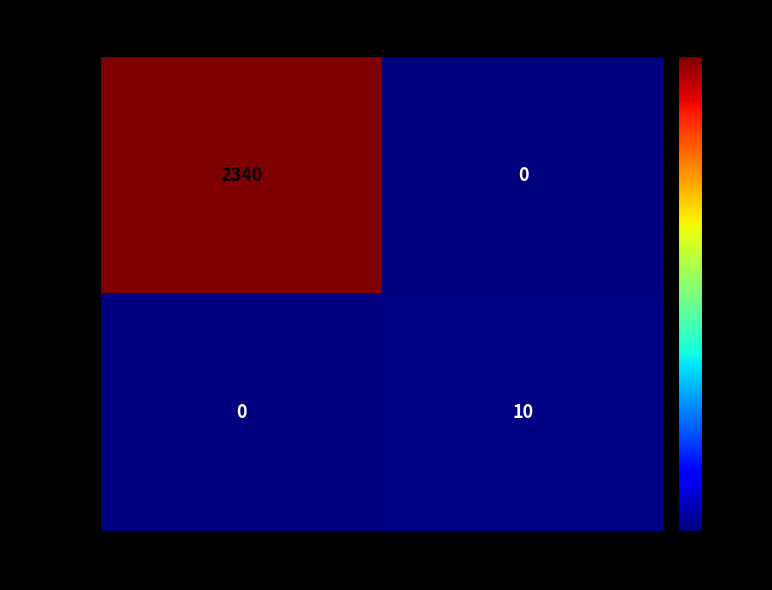

List the labels in order of 7f0df0df value, smallest first.

-1, 1